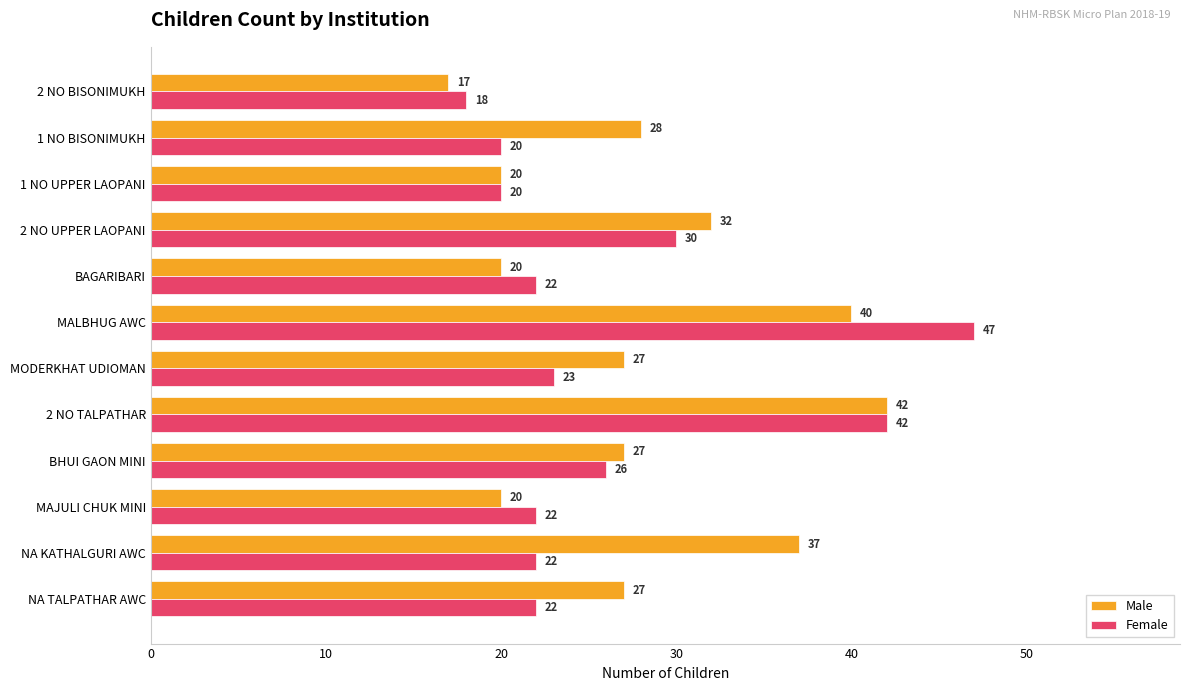

What is the sum of all Male values?

337